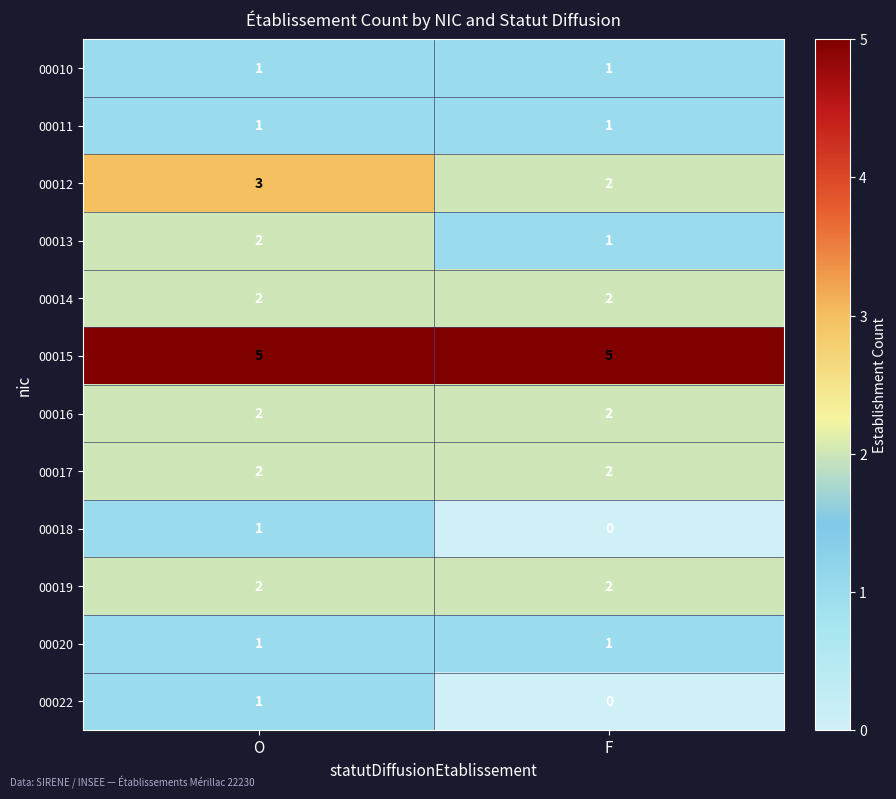

What is the spread (max minus min) of values at F?

5